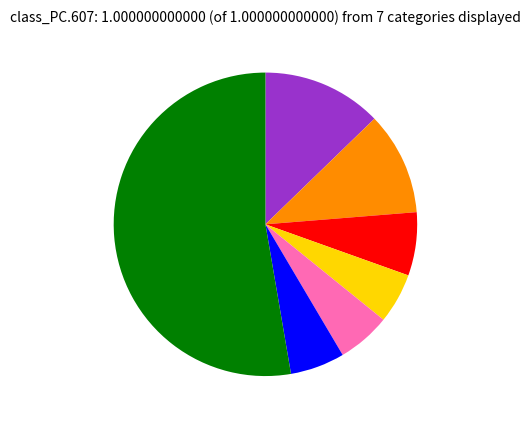

Is there any slice that represents more than half of the pie?

Yes